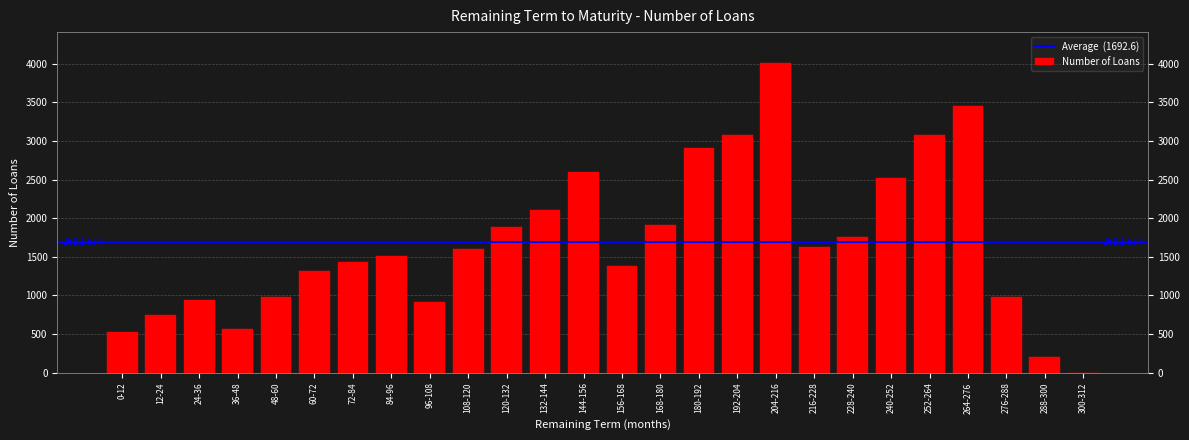

Is it true that the value at 24-36 is 947?

True